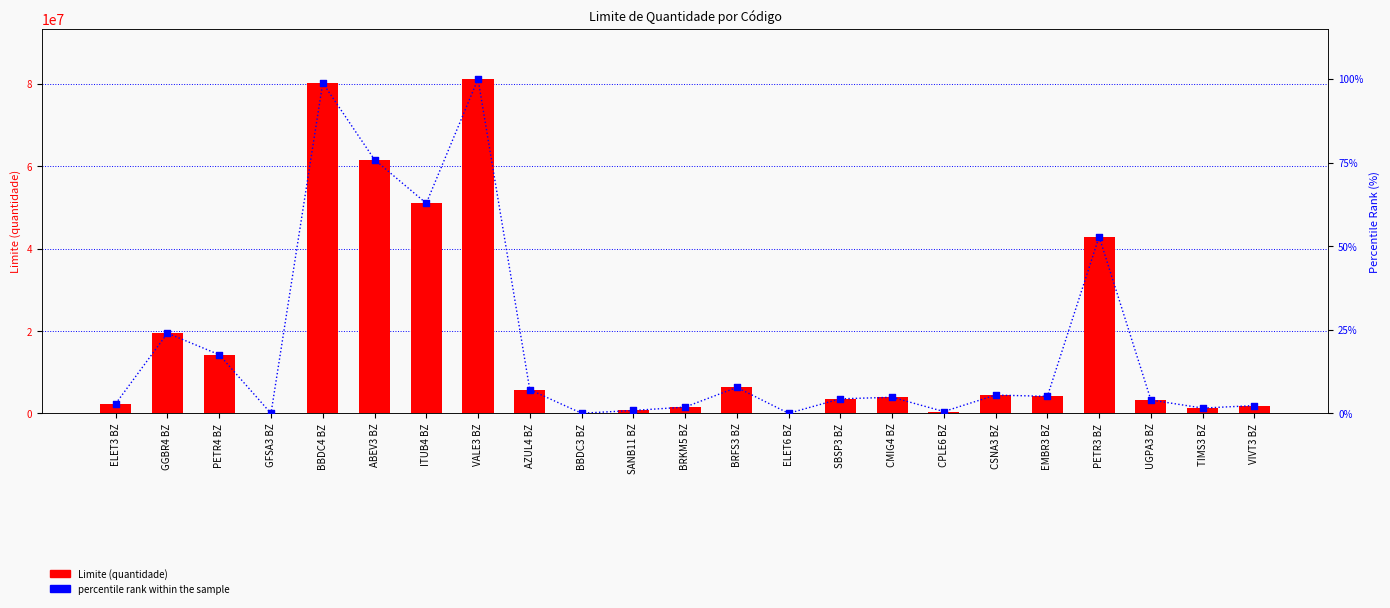

What is the total value across all series at SBSP3 BZ?

3542004.4